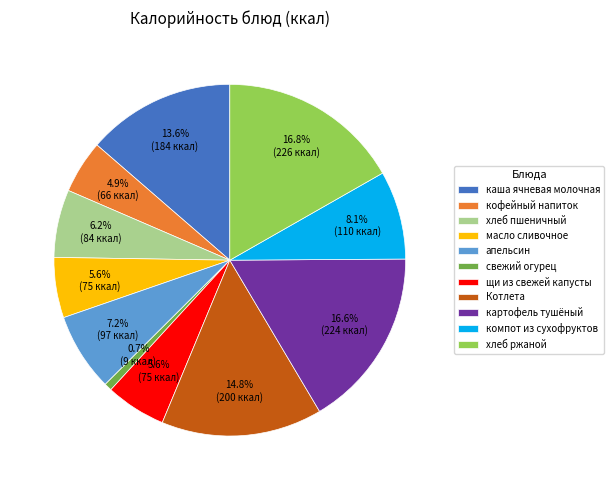

Is there a majority slice in this chart?

No